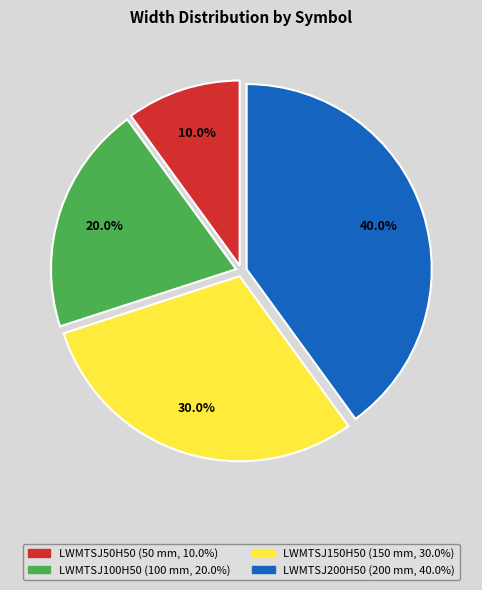

To the nearest percent, what portion does LWMTSJ50H50 represent?

10%